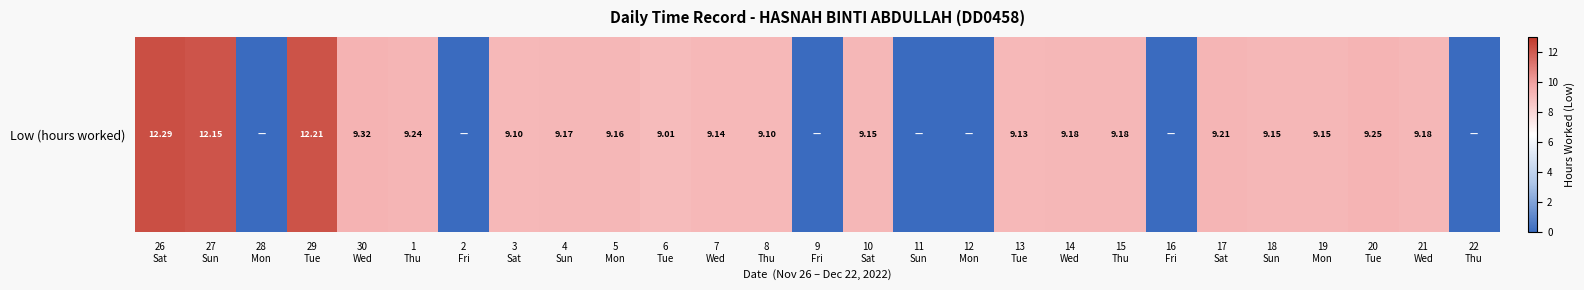

Which category has the highest value across all series?

26
Sat